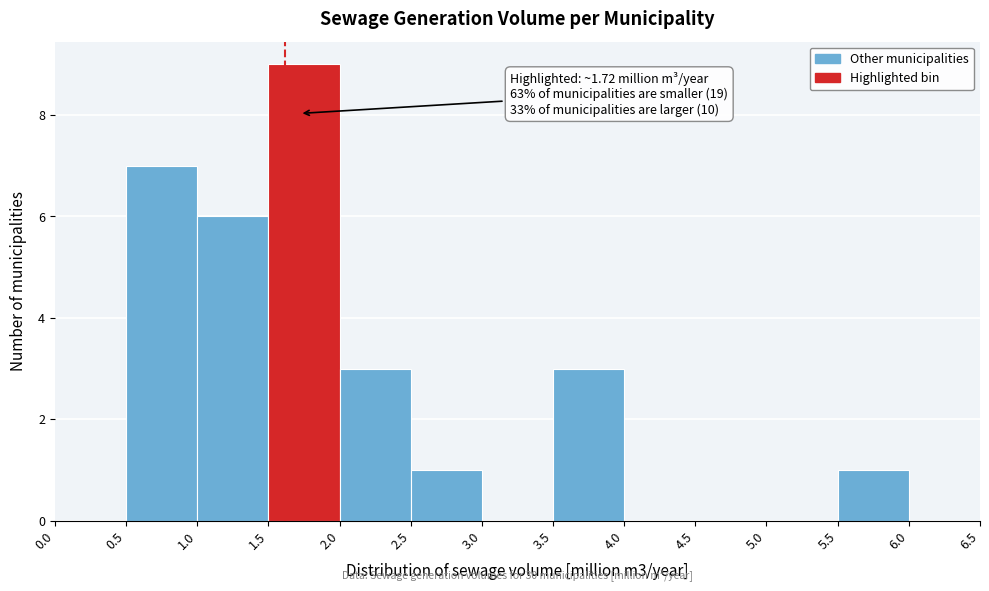

Over which range of the x-axis is the bar tallest?

1.5 to 2.0